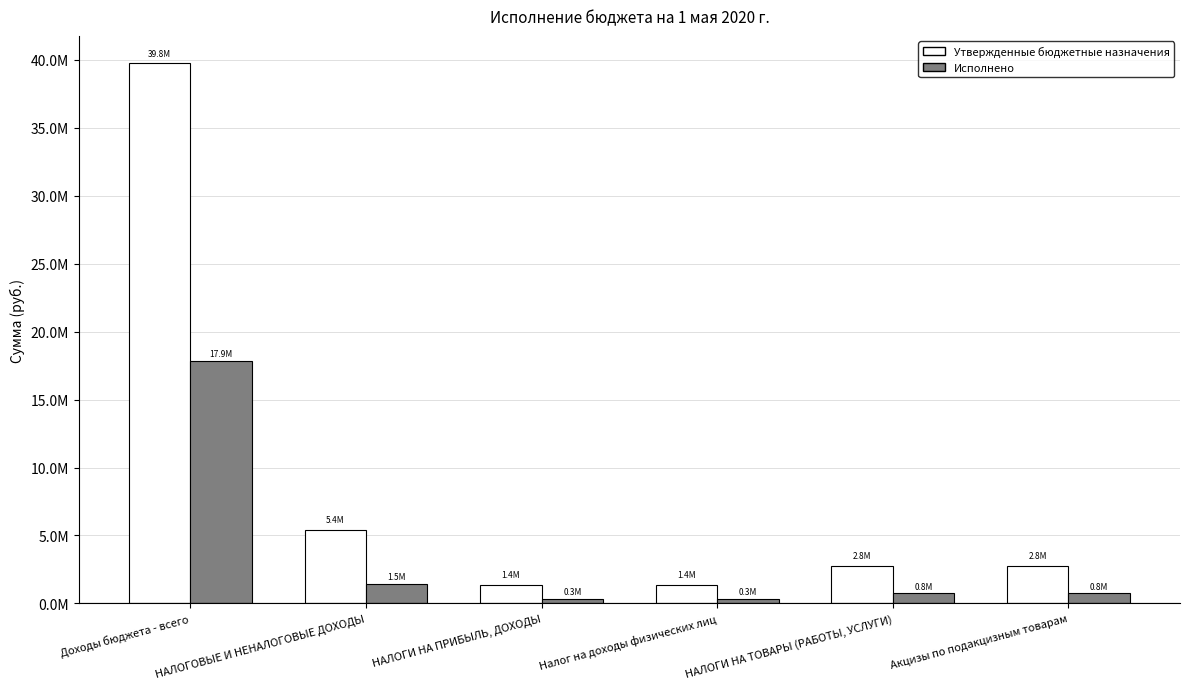

Are the bars horizontal?

No